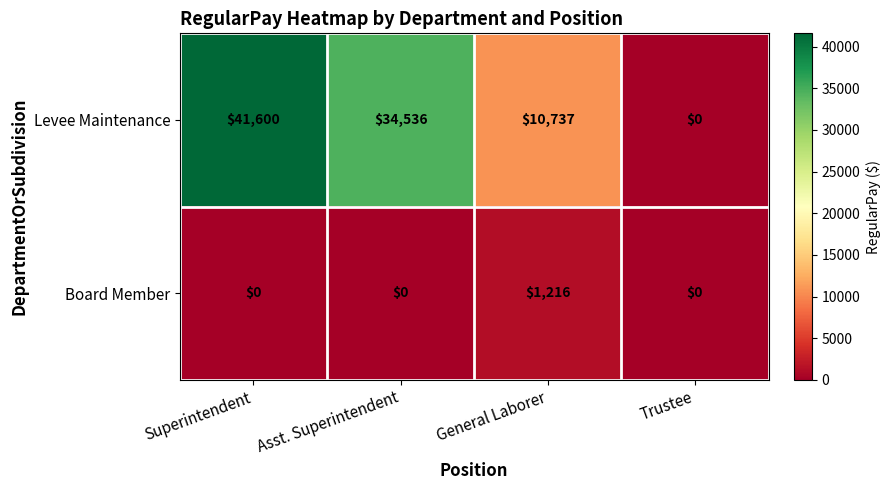

Which series has the largest range (max minus min)?

Levee Maintenance